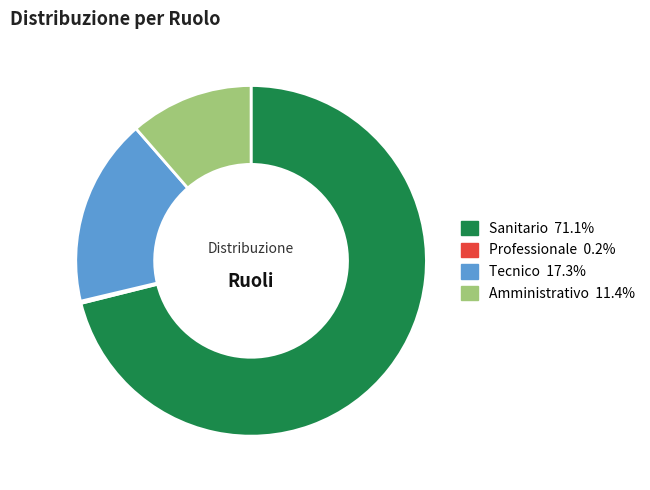

Is there a majority slice in this chart?

Yes